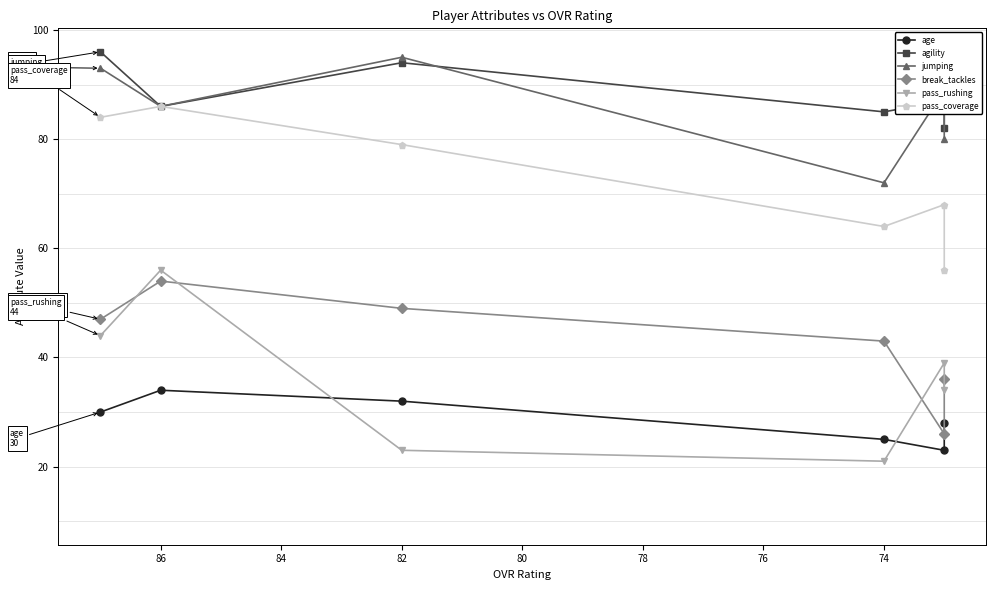

True or false: age has a value of 11 at 82.

False